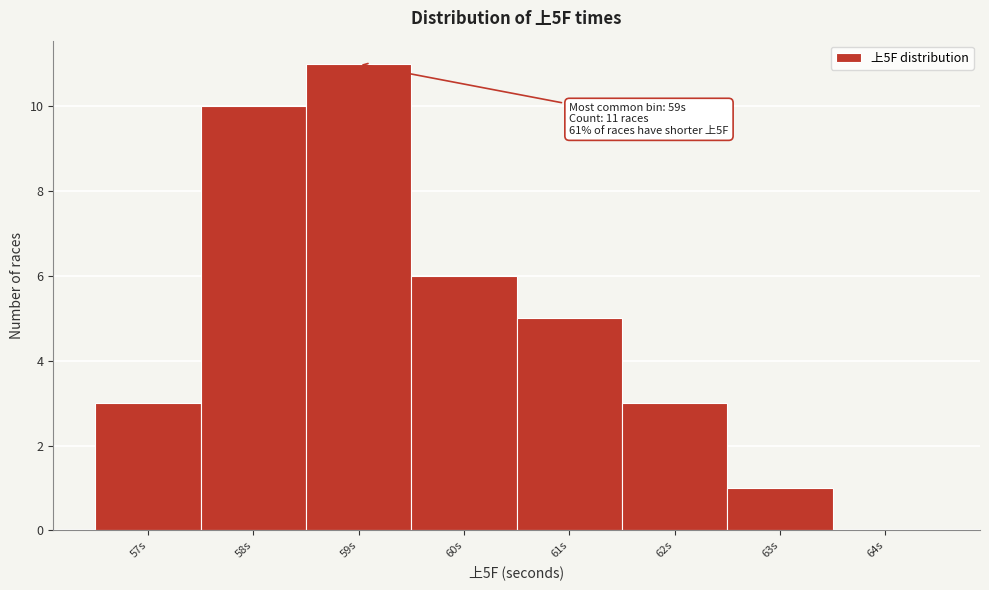

Reading left to right, transcribe all the data shown in this chart.

57s=3	58s=10	59s=11	60s=6	61s=5	62s=3	63s=1	64s=0